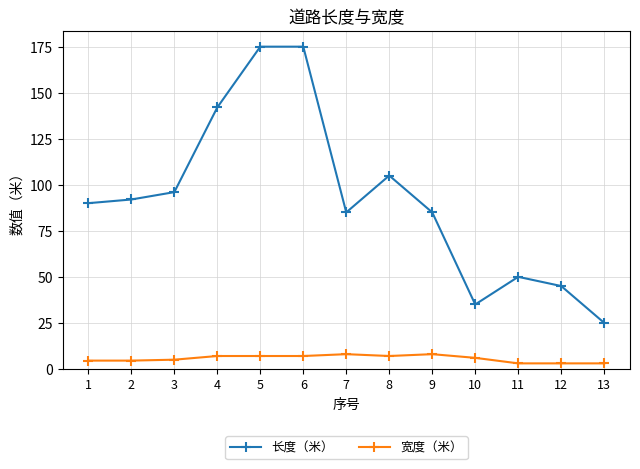

What is the spread (max minus min) of values at 2?

87.5